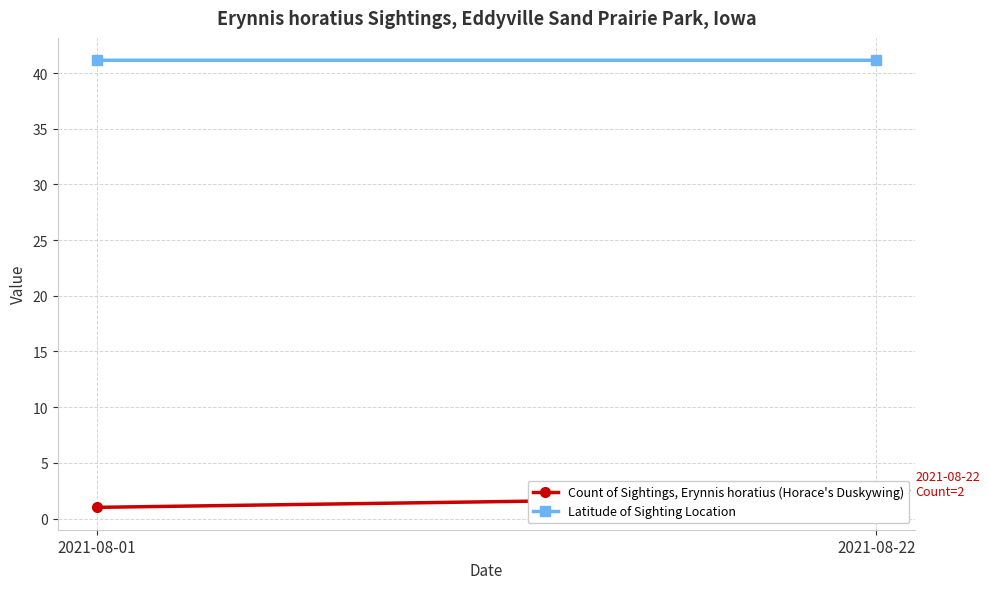

At which category is the sum across all series the highest?

2021-08-22